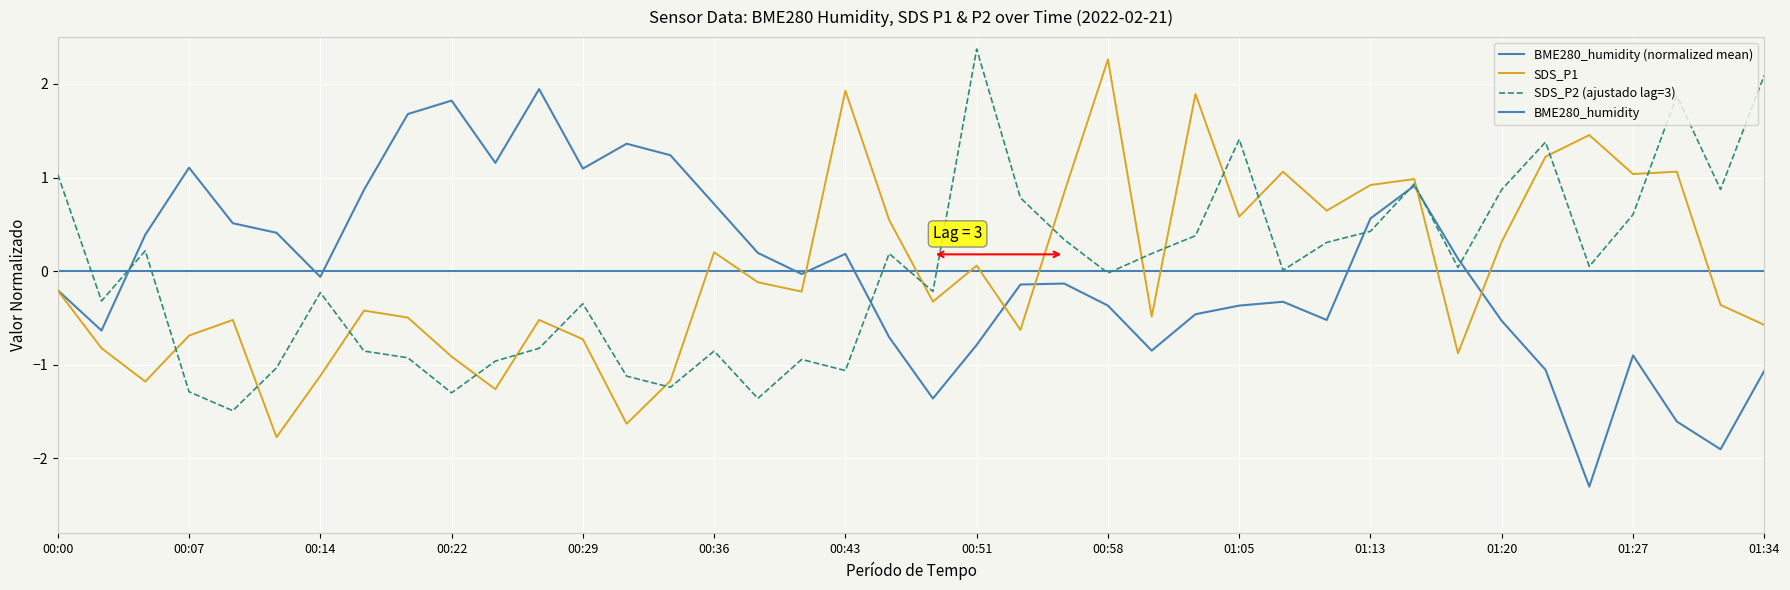

The value of SDS_P1 at 00:05 is -0.3. True or false?

False